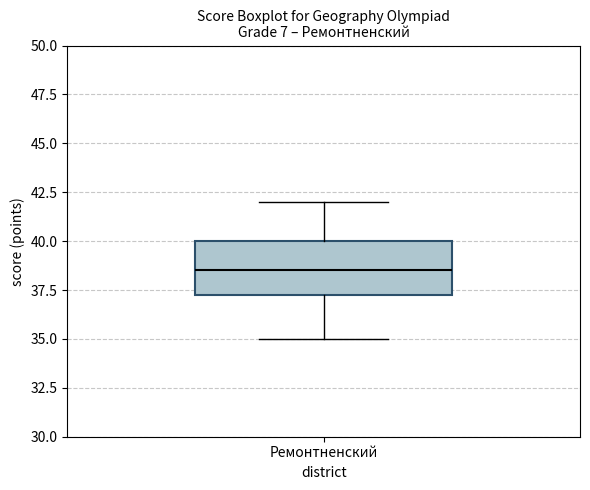

Where is the lower edge of the box for Ремонтненский on the y-axis? The values are not printed on the chart, so give them approximately, as read against the axis.

37.5